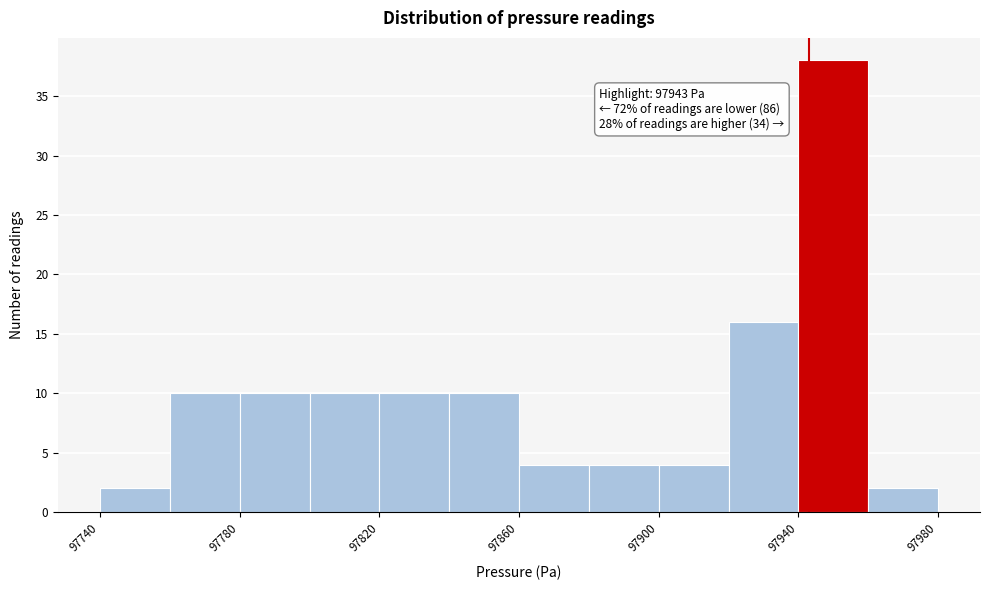

Over which range of the x-axis is the bar tallest?

97940 to 97960